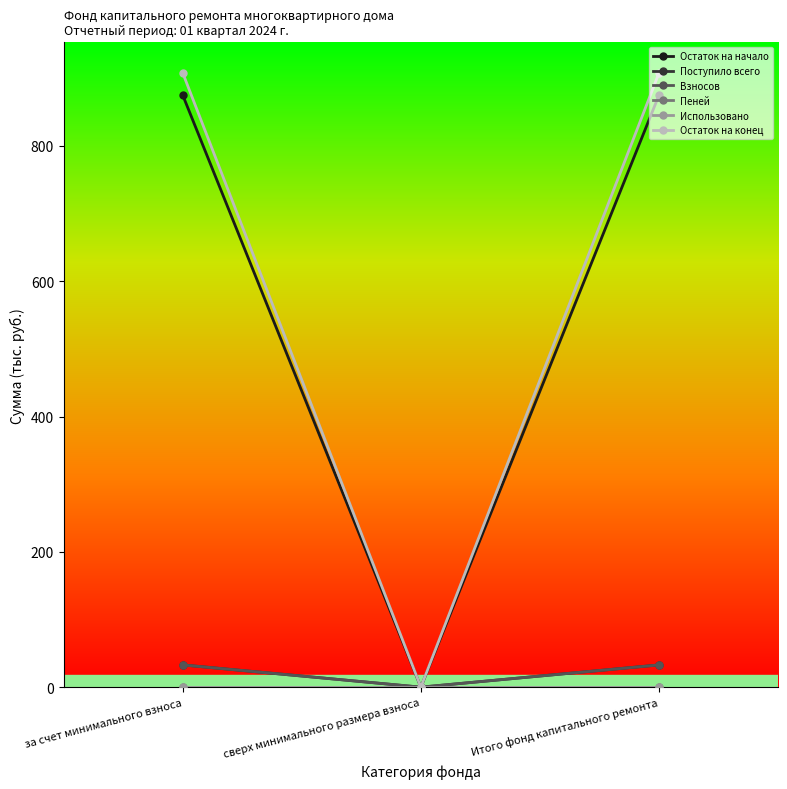

Is the value of Взносов at сверх минимального размера взноса greater than the value of Поступило всего at за счет минимального взноса?

No